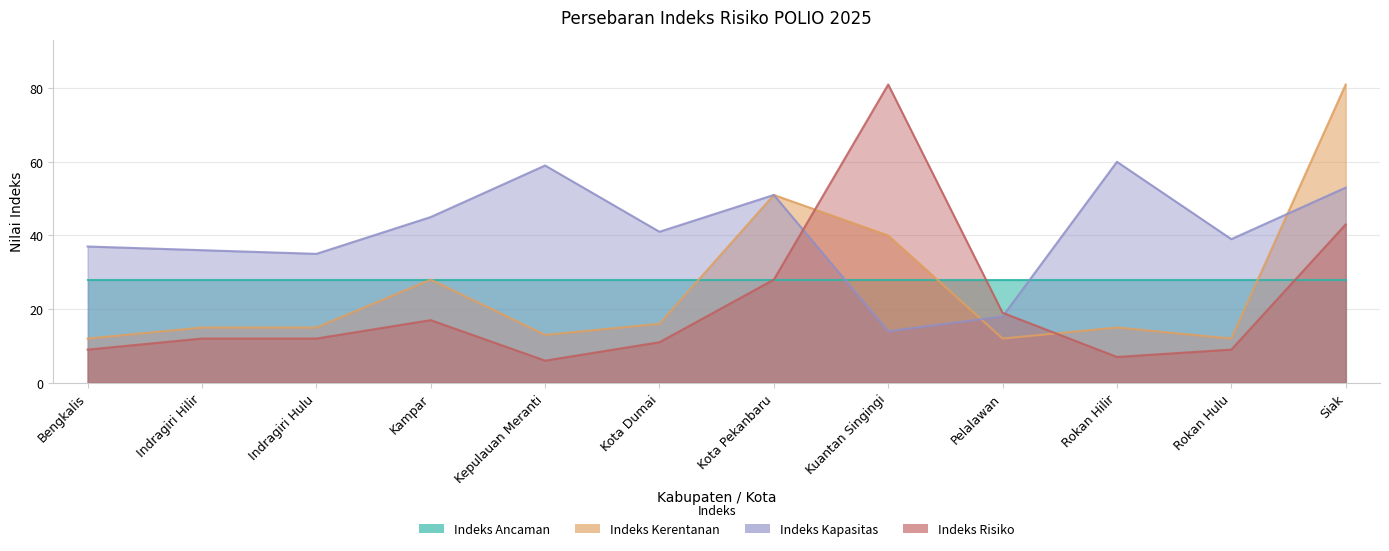

Rank the categories by Indeks Kapasitas value from lowest to highest.

Kuantan Singingi, Pelalawan, Indragiri Hulu, Indragiri Hilir, Bengkalis, Rokan Hulu, Kota Dumai, Kampar, Kota Pekanbaru, Siak, Kepulauan Meranti, Rokan Hilir